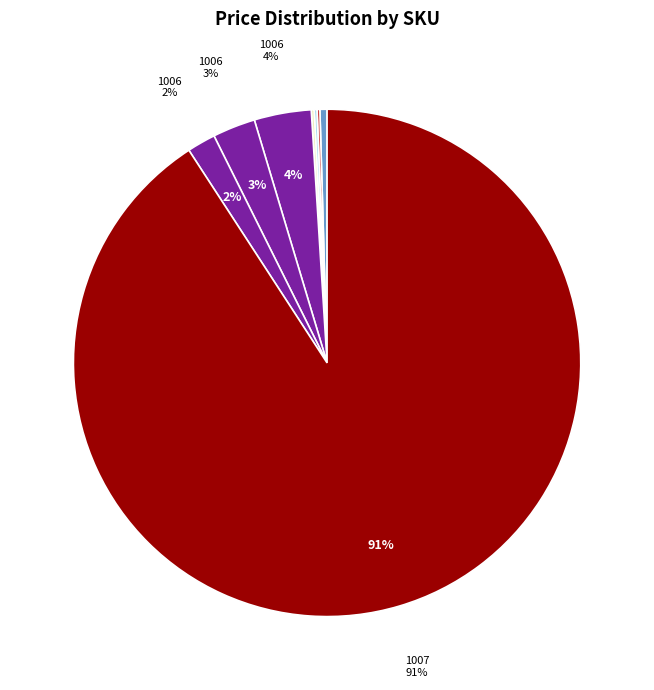

Count the number of slices in the pie.

8